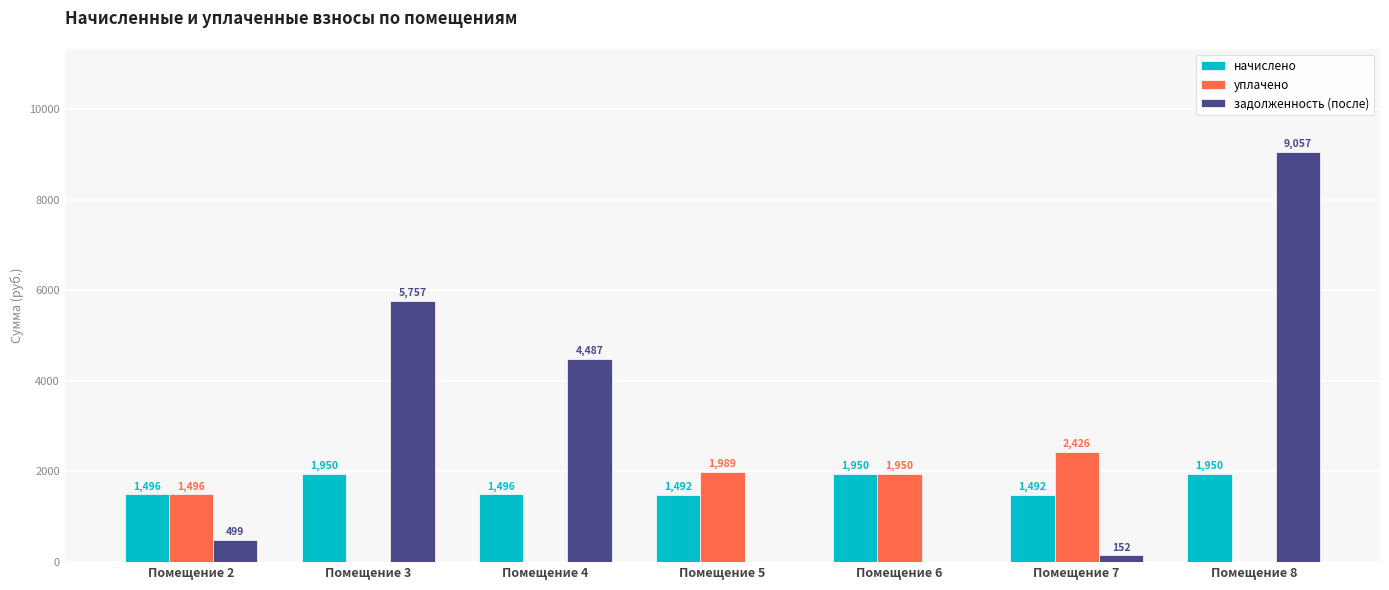

Where is уплачено nearest to the value 1213?

Помещение 2